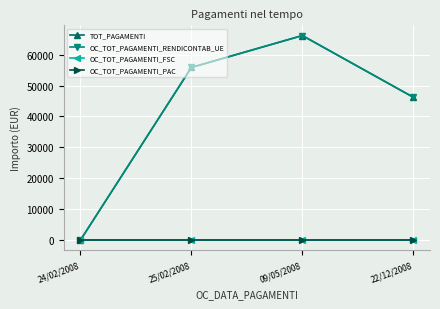

How many lines are shown in the chart?

4